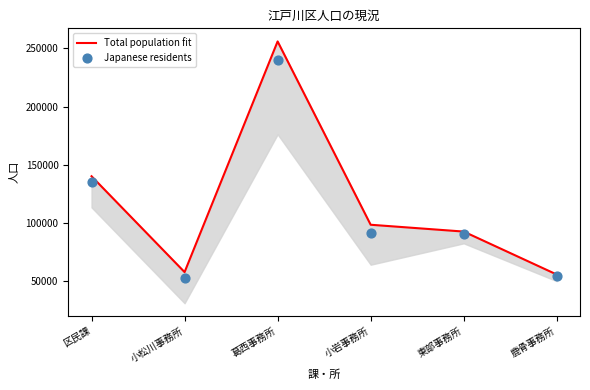

Which series contains the highest Y value?

Total population fit